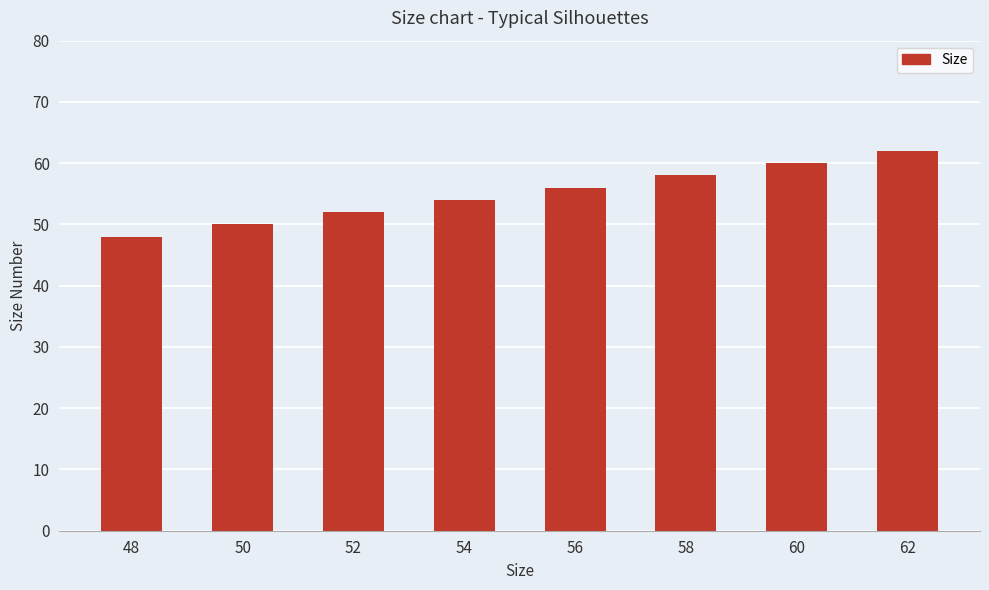

At which label is the value closest to 55?

54